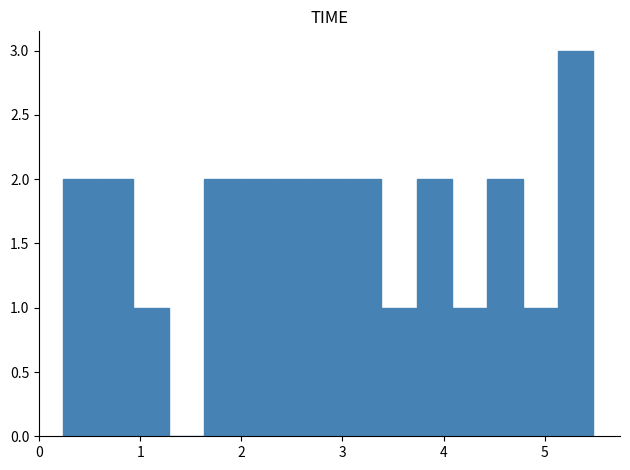

Around what value on the x-axis is the tallest bar? Give the approximate position of its centre, as read against the axis.

5.3